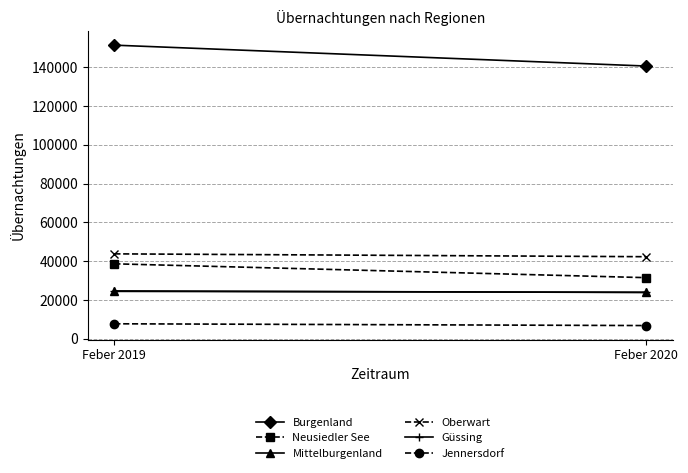

Is it true that Burgenland equals 271982 at Feber 2019?

False